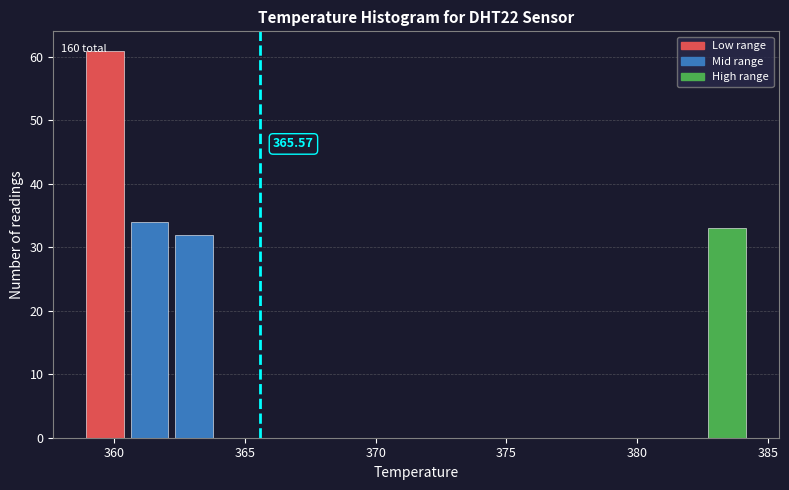

Read against the x-axis, roughly where is the centre of the tallest bar?

359.5